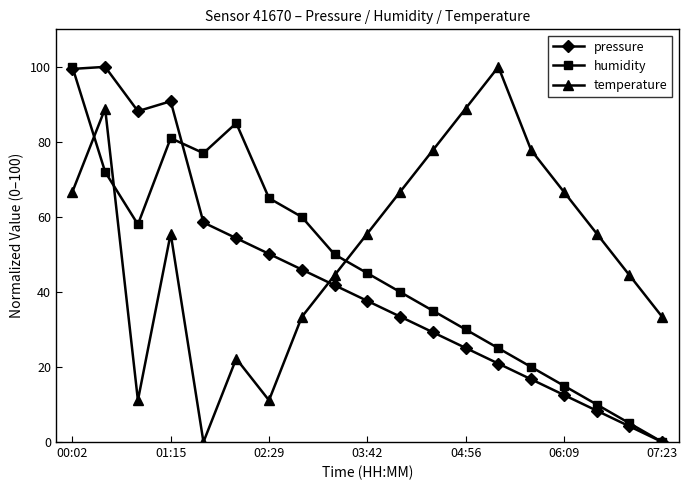

What are all the series names shown in the legend?

pressure, humidity, temperature